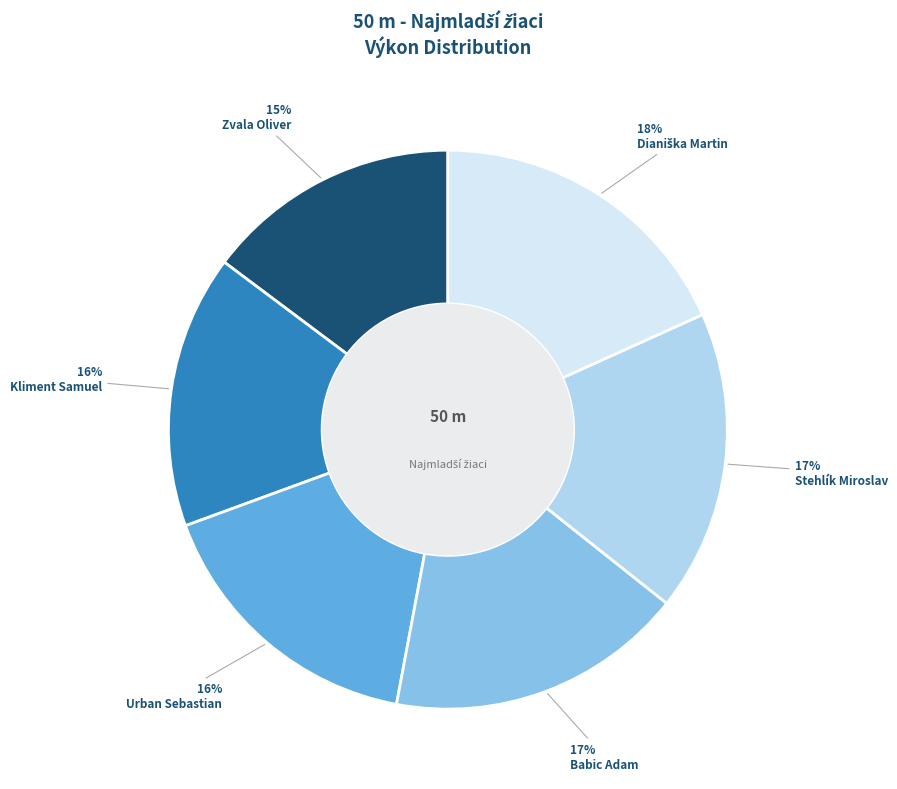

Is the sum of Kliment Samuel and Stehlík Miroslav greater than half?

No